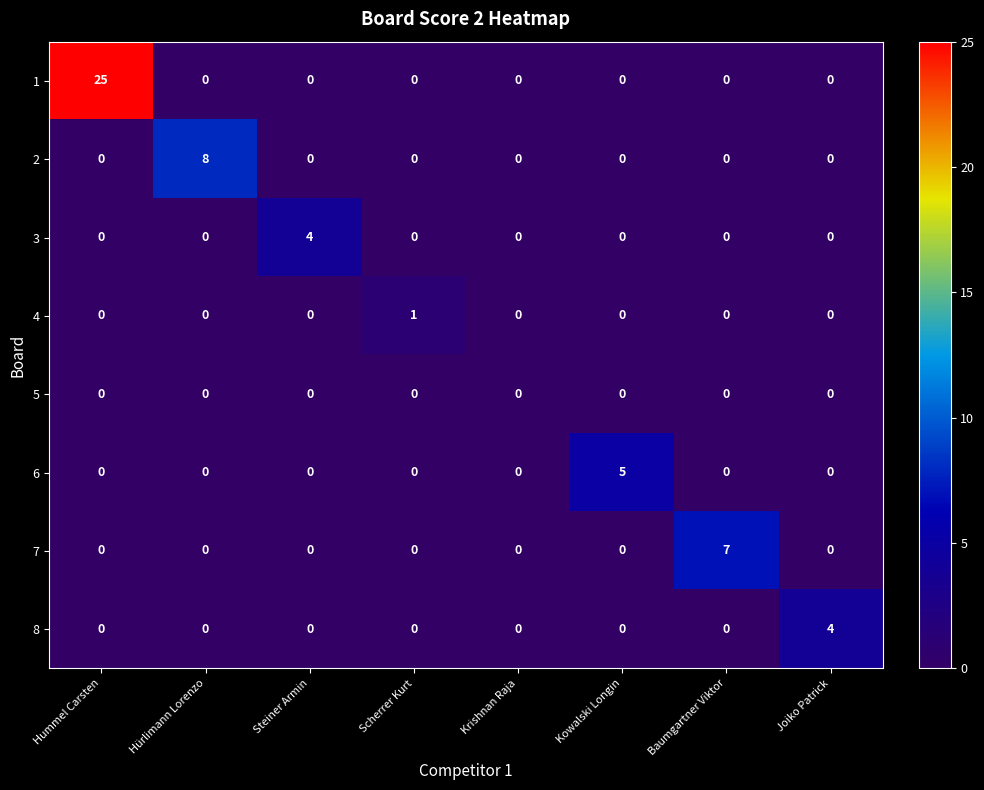

What is the spread (max minus min) of values at Scherrer Kurt?

1